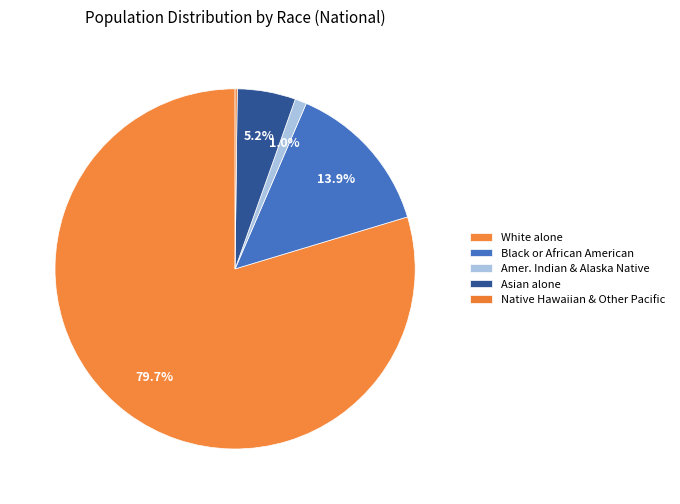

How many slices are in this pie chart?

5